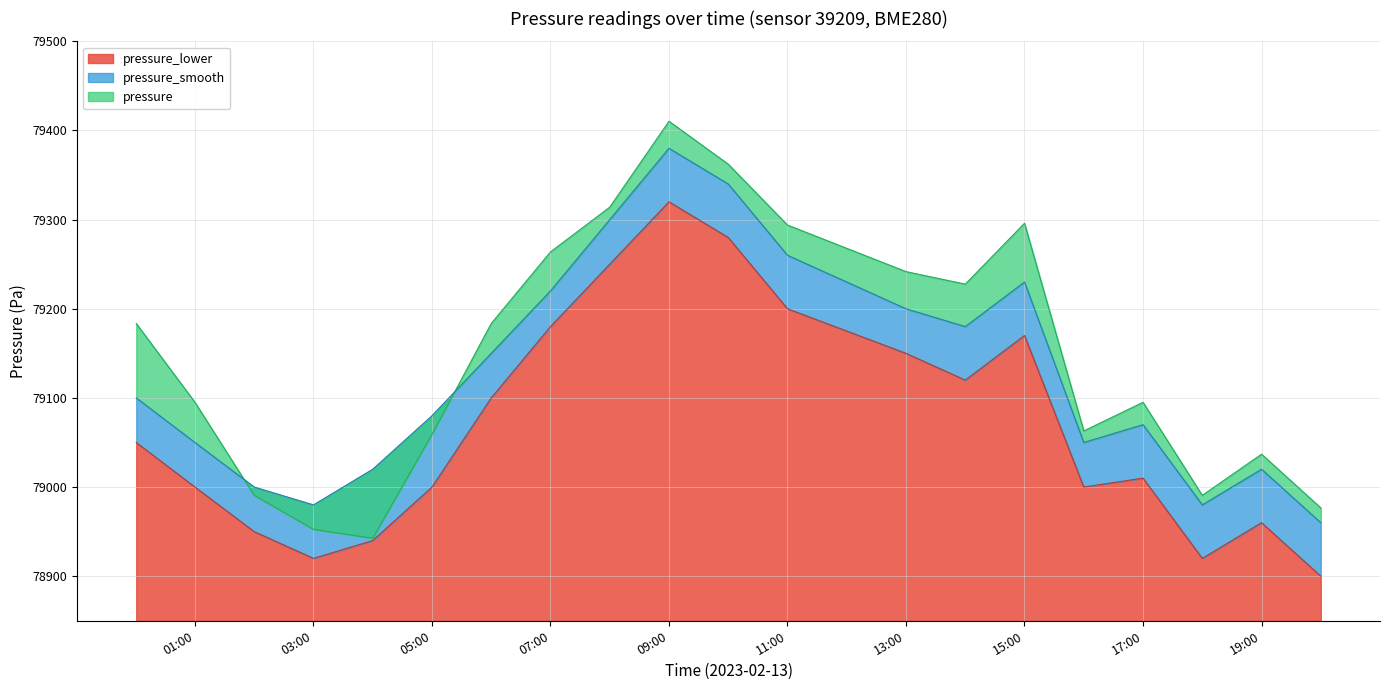

The value of pressure_lower at 03:00 is 78920. True or false?

True